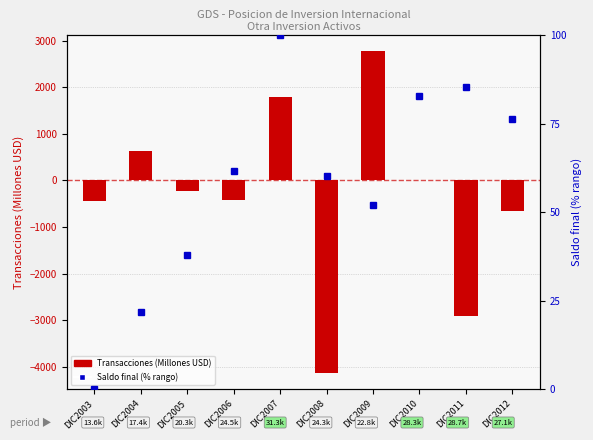

How many groups of bars are there?

10